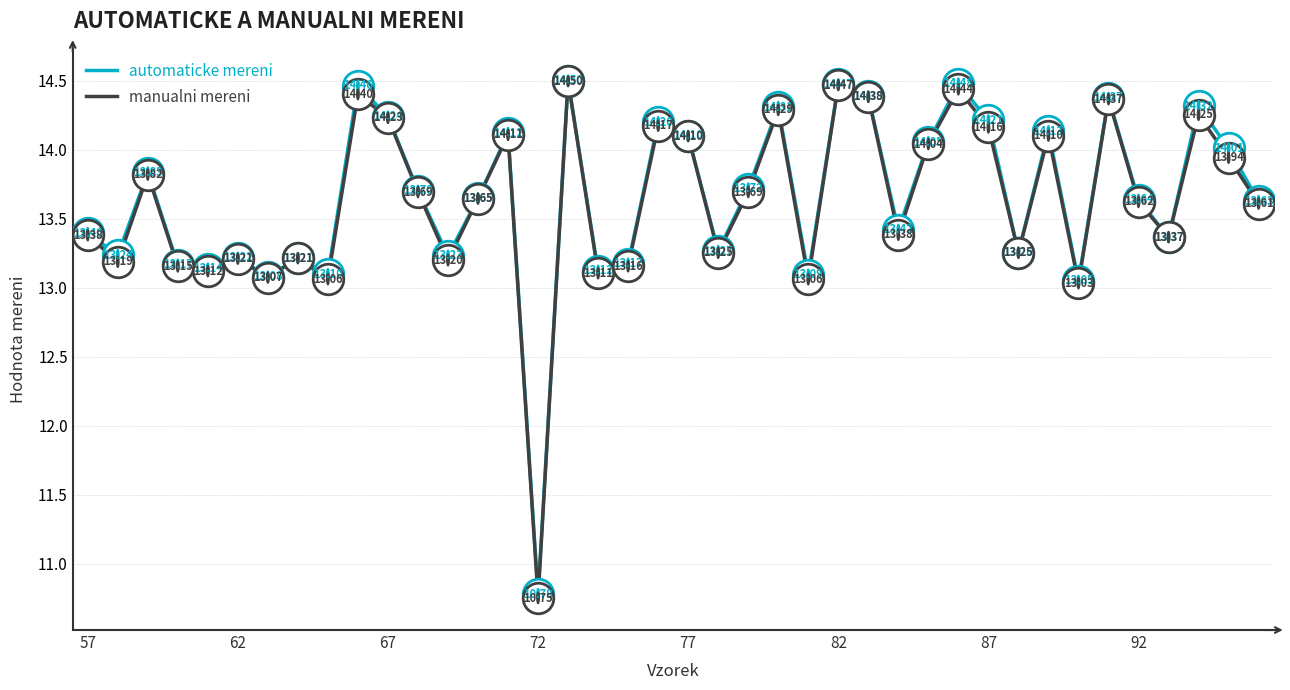

How many values in the automaticke mereni series are below 13?

1